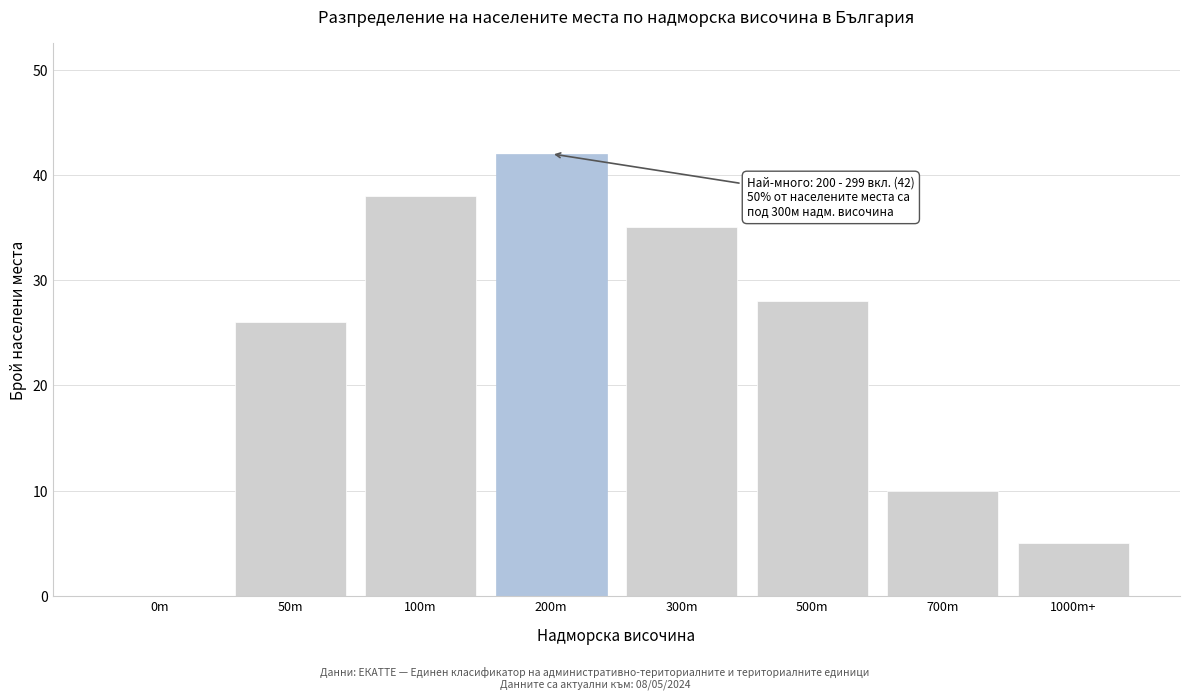

Reading right to left, what are all the values shown in this chart?

1000m+=5	700m=10	500m=28	300m=35	200m=42	100m=38	50m=26	0m=0